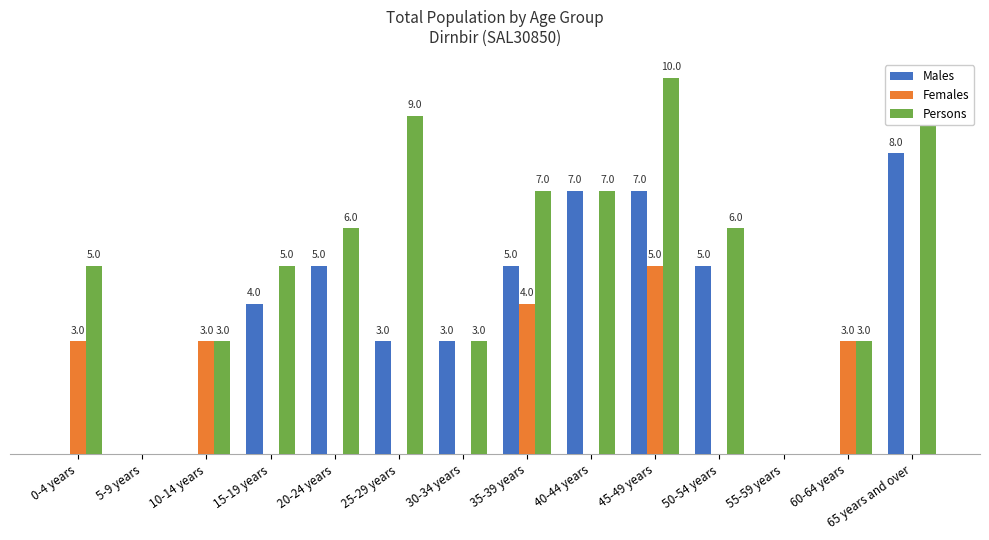

Which series has the largest total across all categories?

Persons